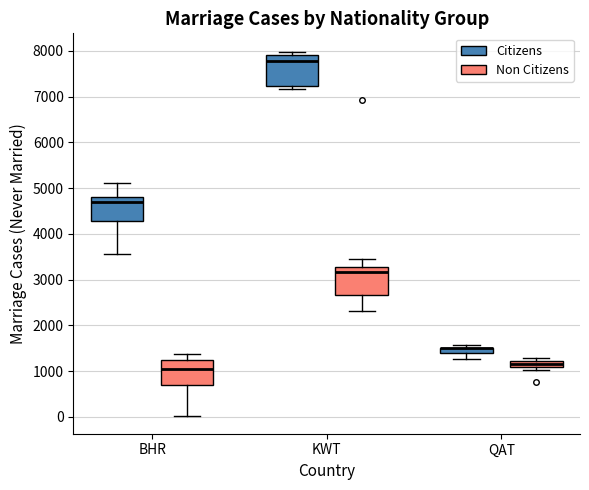

Where does the upper whisker of the box for BHR (Citizens) end on the y-axis? The values are not printed on the chart, so give them approximately, as read against the axis.

5100